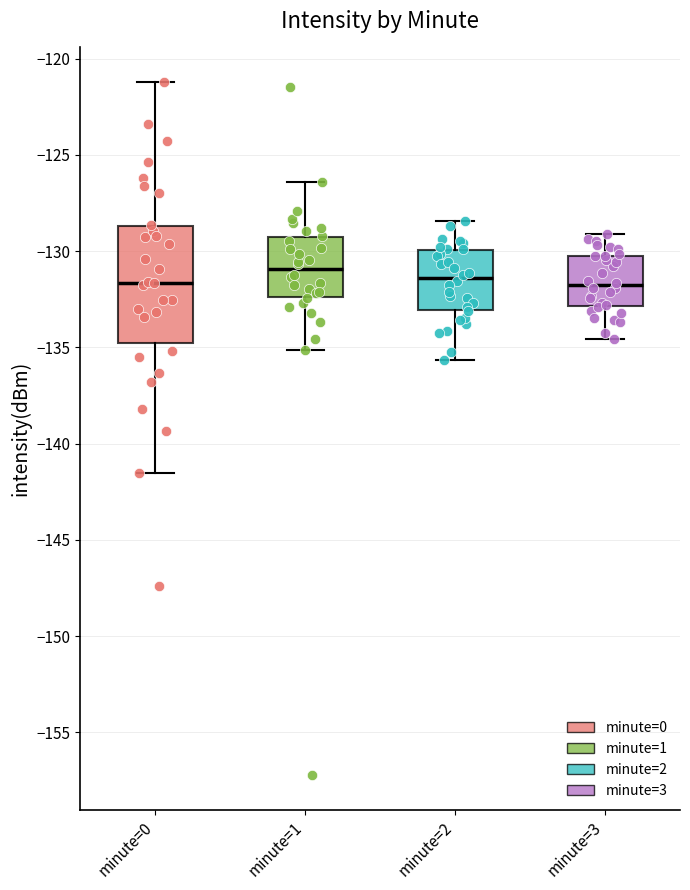

Reading left to right, read every box against the y-axis: the position of its median line, the range the box covers, and the ends of its whiskers. The values are not printed on the chart, so give them approximately, as read against the axis.

minute=0: median -131.5, box -135.0 to -128.5, whiskers -141.5 to -121.0
minute=1: median -131.0, box -132.5 to -129.5, whiskers -135.0 to -126.5
minute=2: median -131.5, box -133.0 to -130.0, whiskers -135.5 to -128.5
minute=3: median -132.0, box -133.0 to -130.0, whiskers -134.5 to -129.0